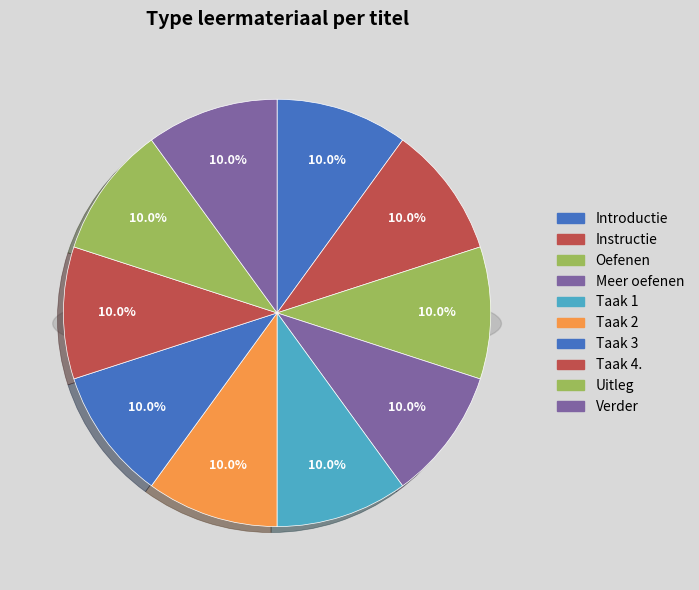

How much of the chart is everything except Meer oefenen?

90.0%